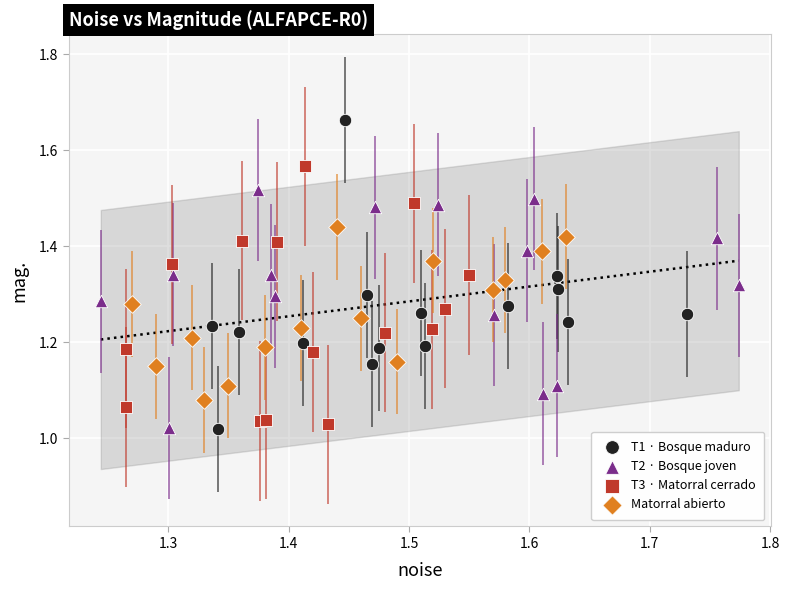

Which series has the widest spread of Y values?

T1 · Bosque maduro